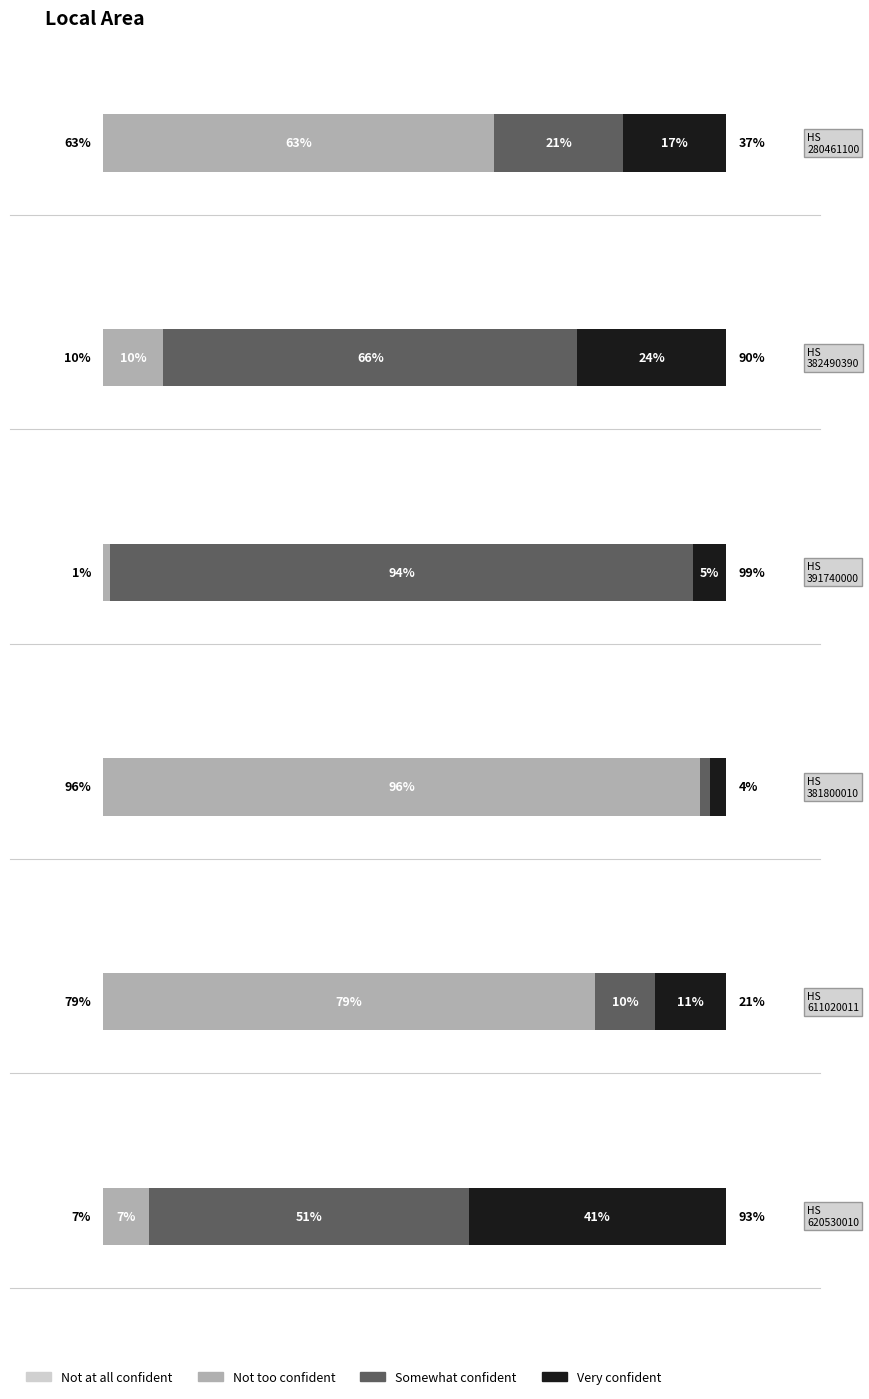

Is it true that Somewhat confident equals 3243 at KG-224-381800010?

False